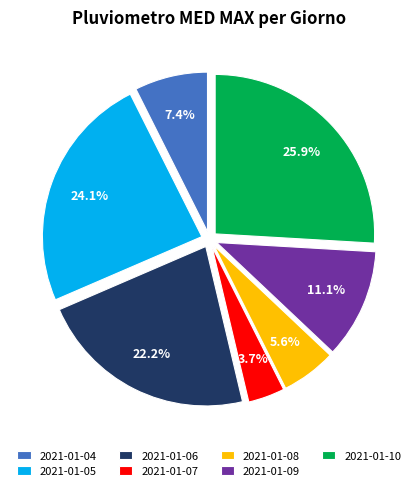

Which slice is the smallest?

2021-01-07